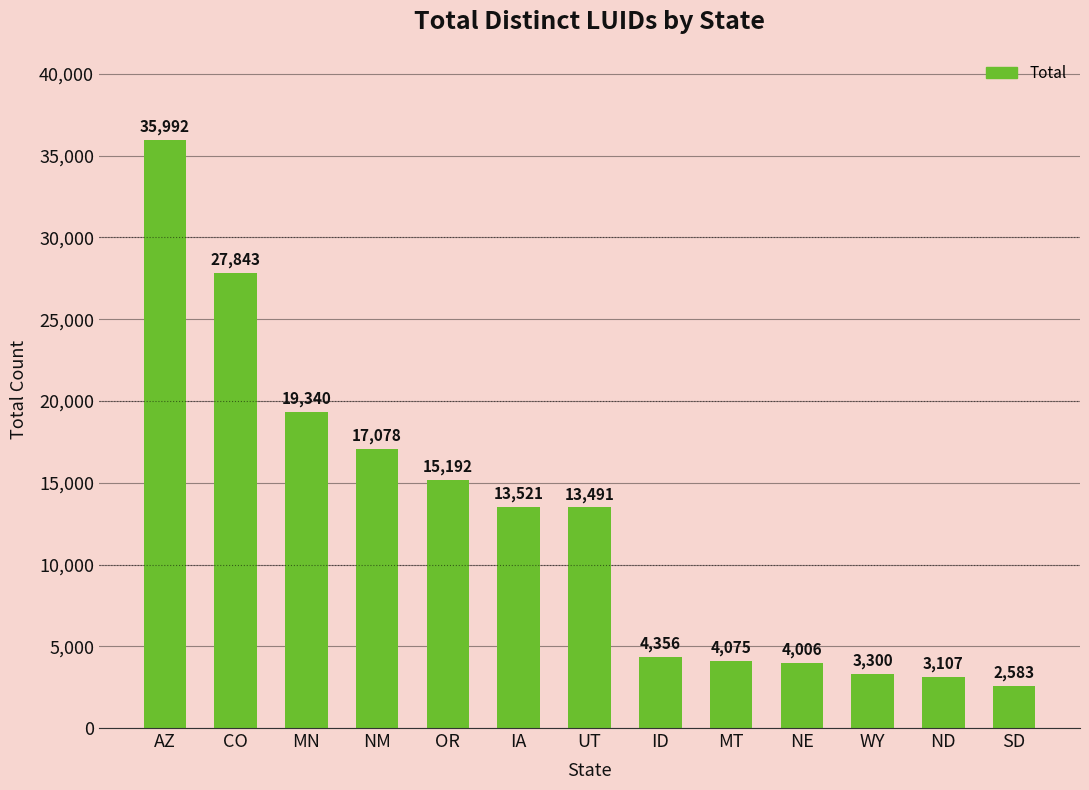

What is the average value?

12606